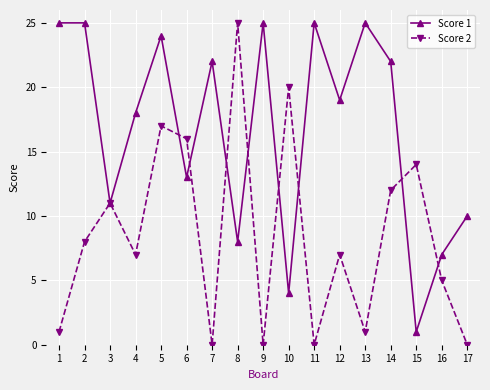

How many data points in Score 1 are less than 19?

8